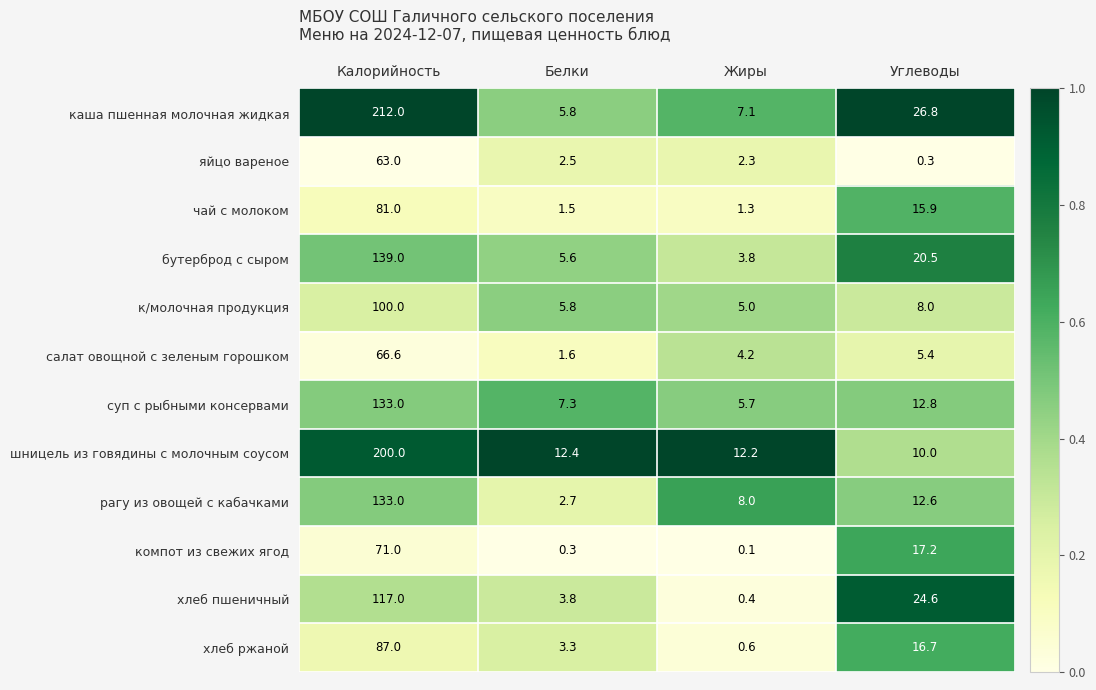

Which series changed the most between Белки and Жиры?

рагу из овощей с кабачками